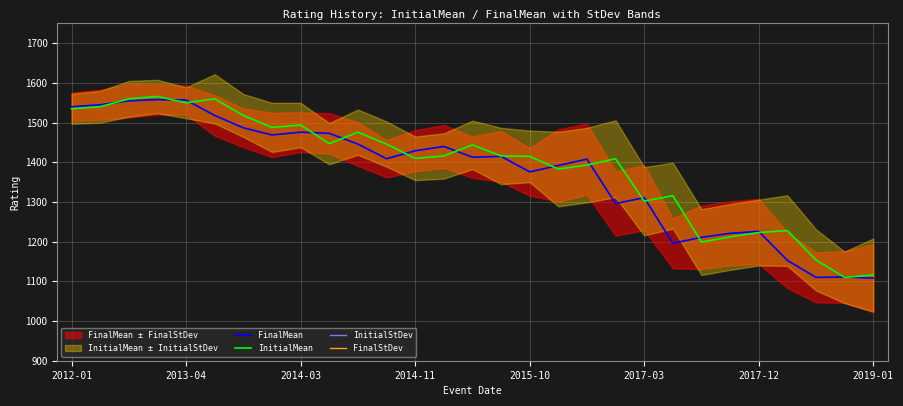

At how many categories does at least one series exceed 508?

29